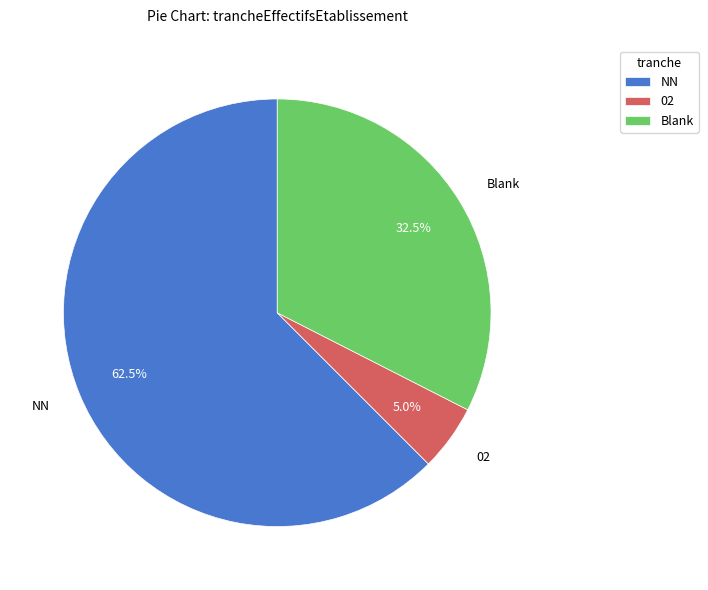

What is the largest slice in the pie chart?

NN